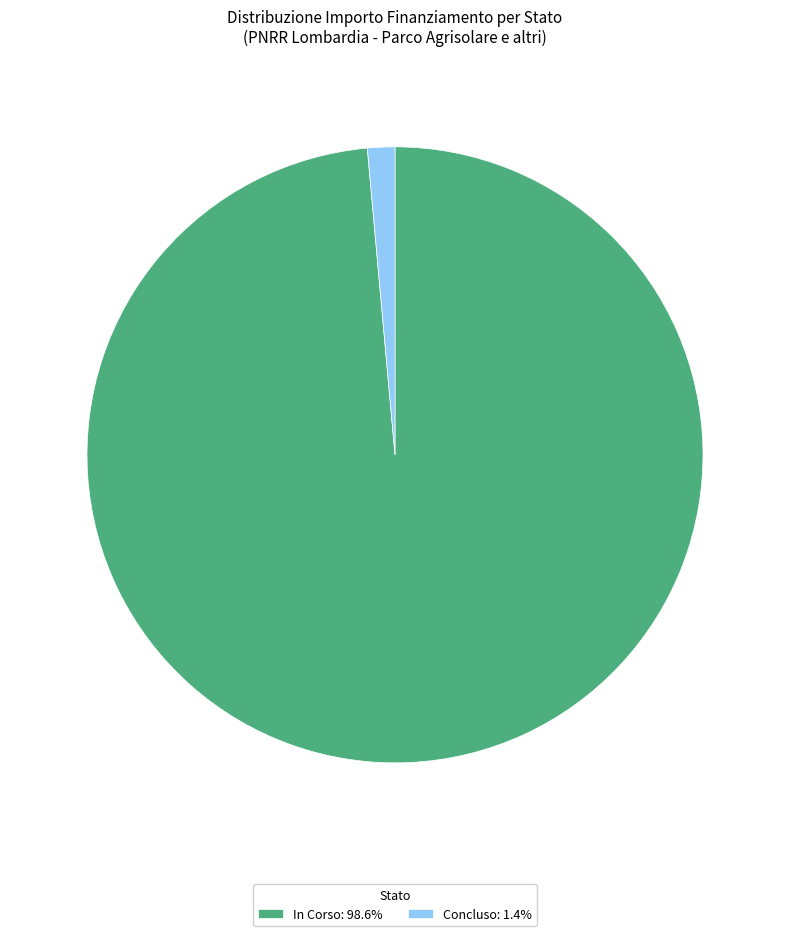

What is the ratio of the value at In Corso: 98.6% to the value at Concluso: 1.4%?

68.8